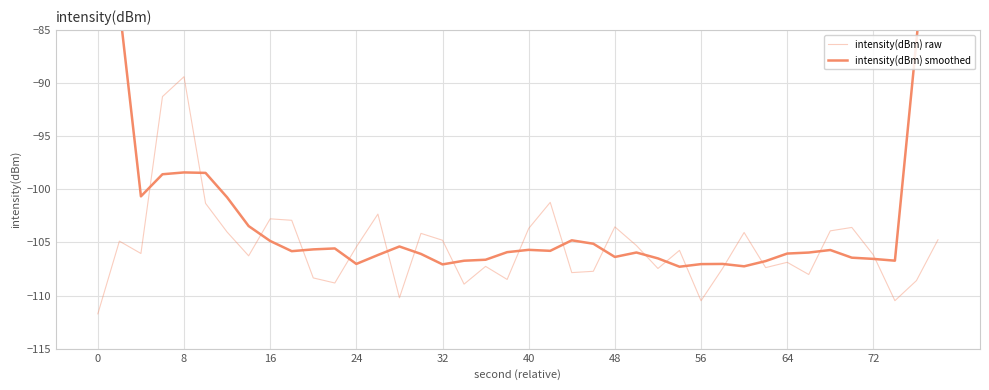

What is the difference between the maximum and second lowest values in the intensity(dBm) smoothed series?

42.7